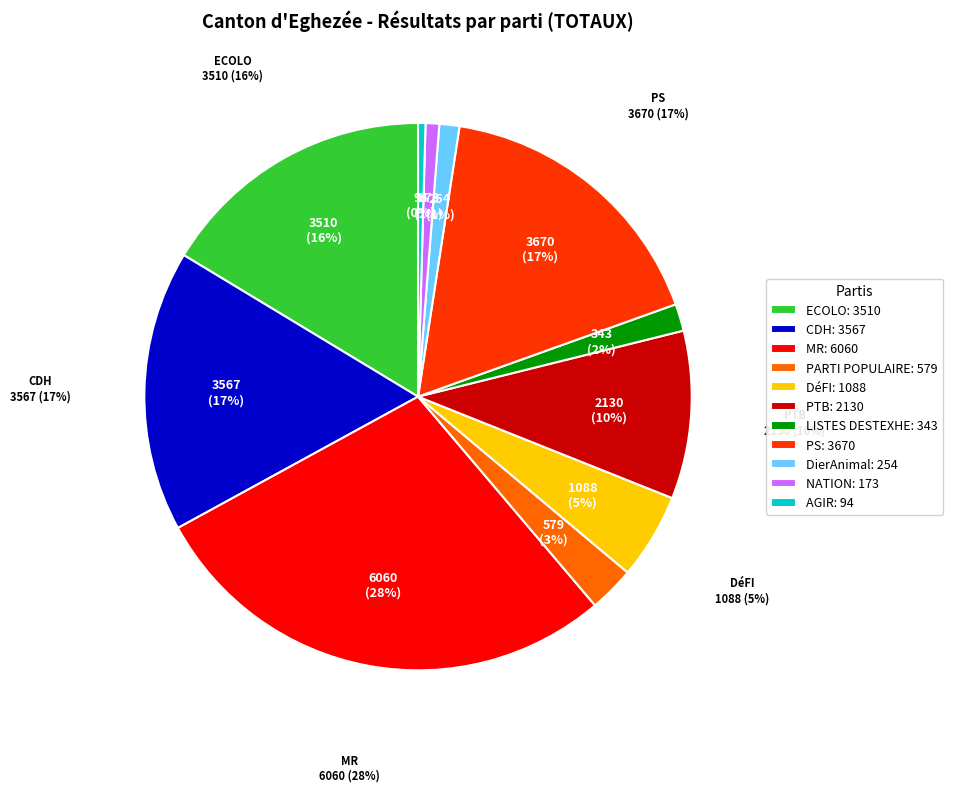

Is there a majority slice in this chart?

No